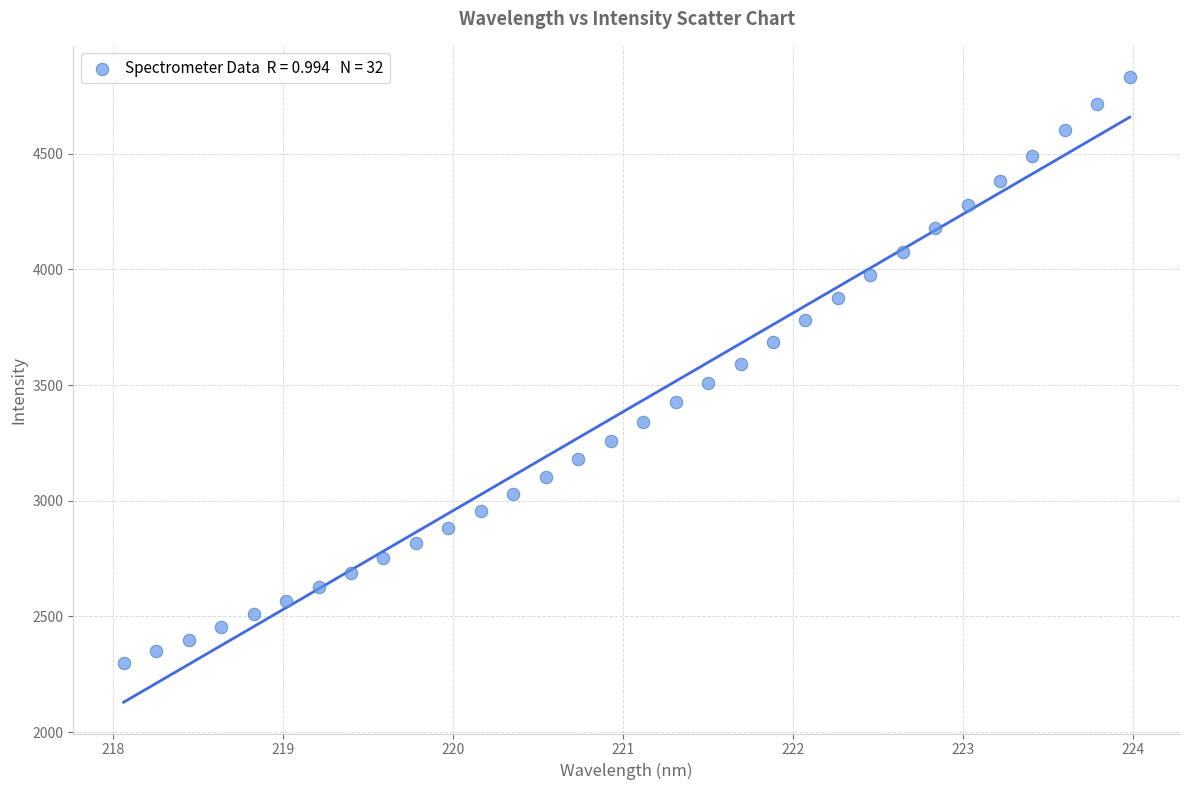

What is the range of X values (max minus min)?

5.9